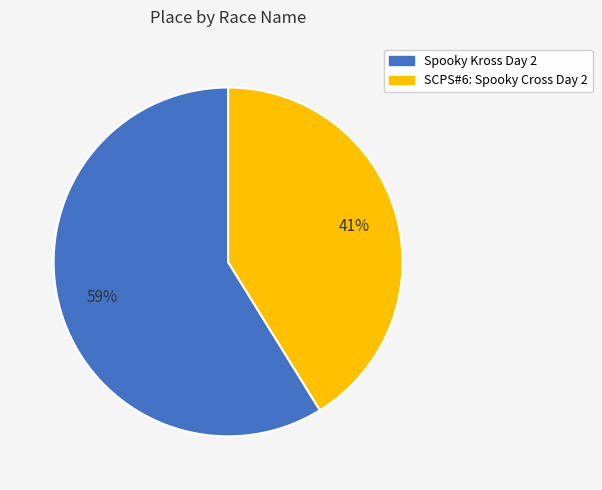

The SCPS#6: Spooky Cross Day 2 slice represents 26% of the pie. True or false?

False